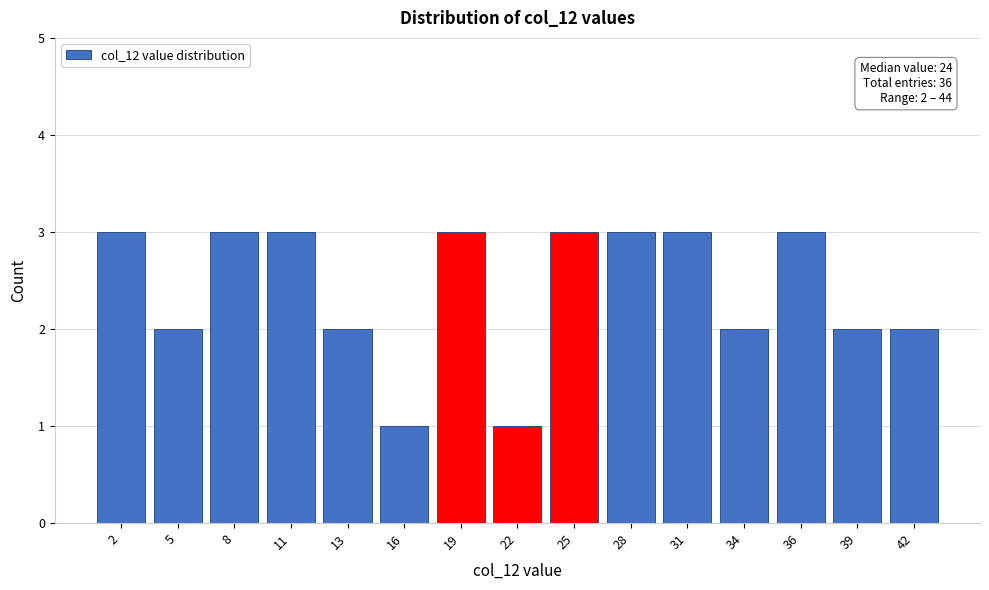

Reading left to right, transcribe all the data shown in this chart.

3	2	3	3	2	1	3	1	3	3	3	2	3	2	2